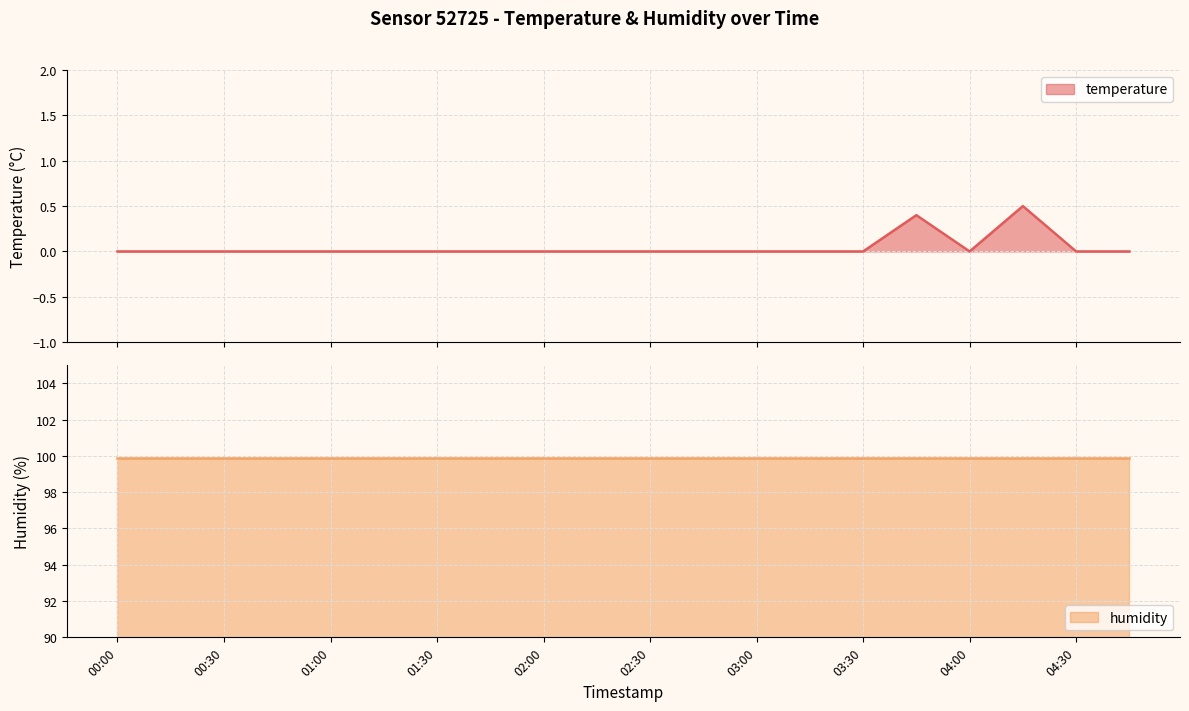

Rank the categories by value from lowest to highest.

00:00, 00:15, 00:30, 00:45, 01:00, 01:15, 01:30, 01:45, 02:00, 02:15, 02:30, 02:45, 03:00, 03:15, 03:30, 04:00, 04:30, 04:45, 03:45, 04:15